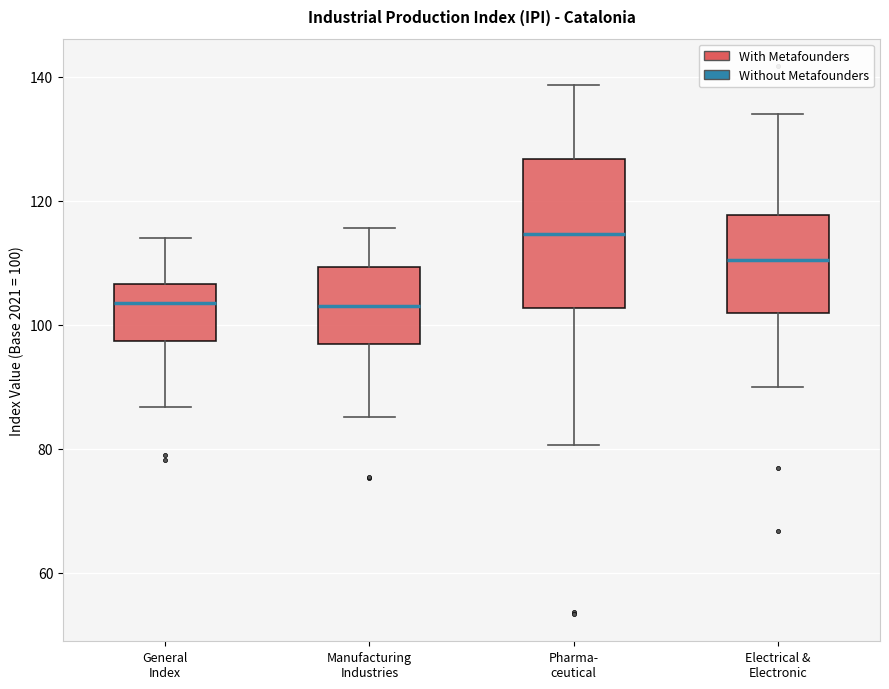

Which box is the tallest, from its lower edge to its upper edge?

Pharma- ceutical